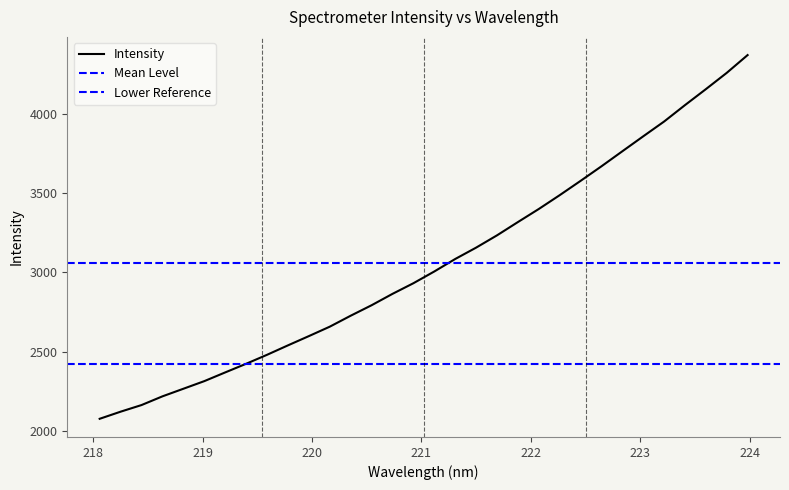

What is the difference between the maximum and minimum values?

2299.5